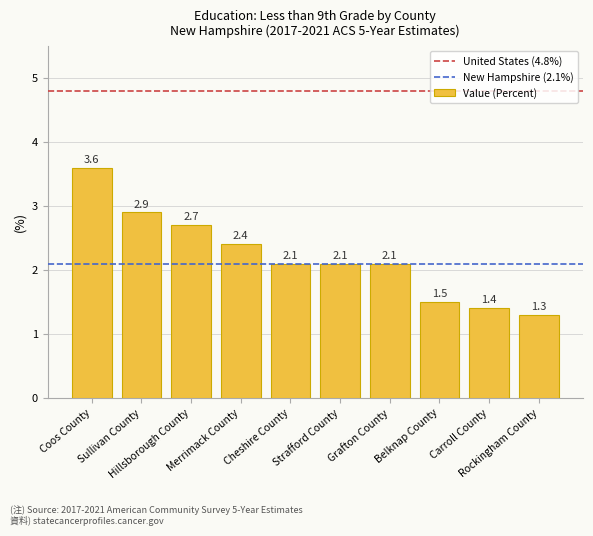

What is the value of the 5th bar from the left?

2.1